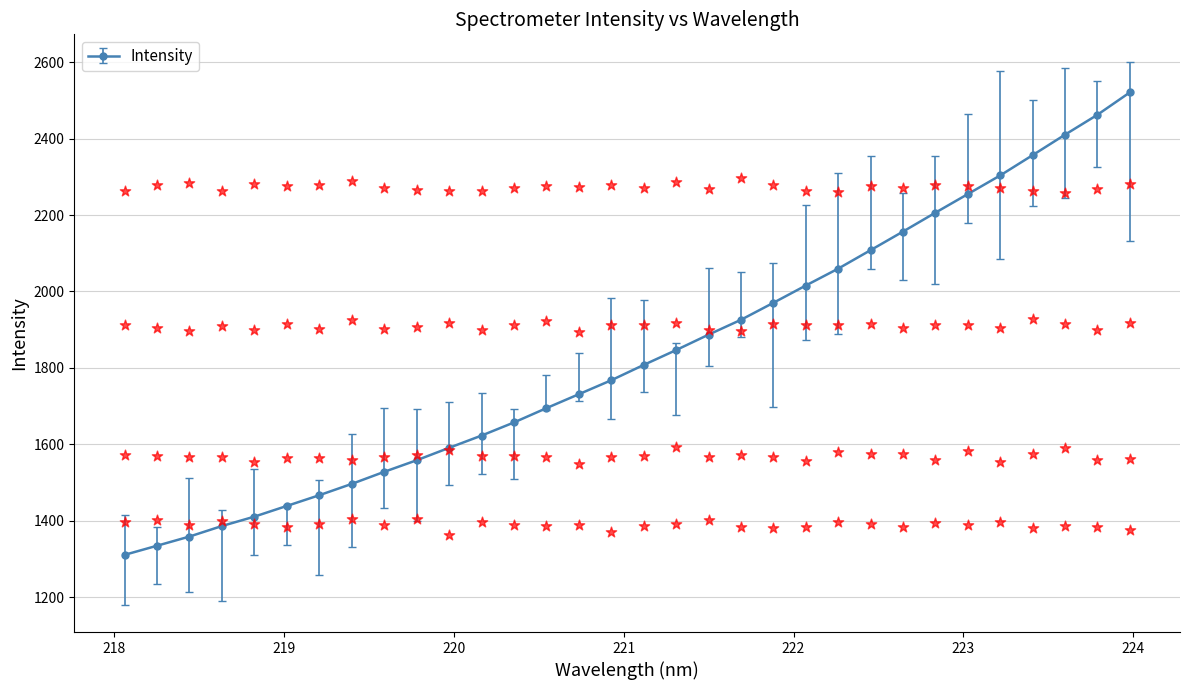

What is the change in value from 220.5444 to 223.2172?

+609.2